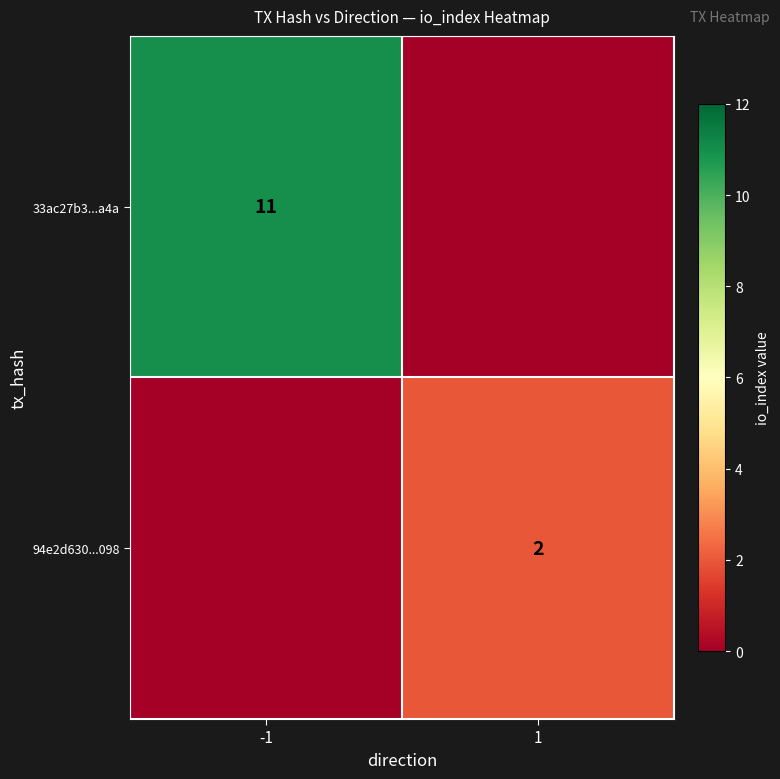

Is it true that 33ac27b3...a4a equals 11 at -1?

True